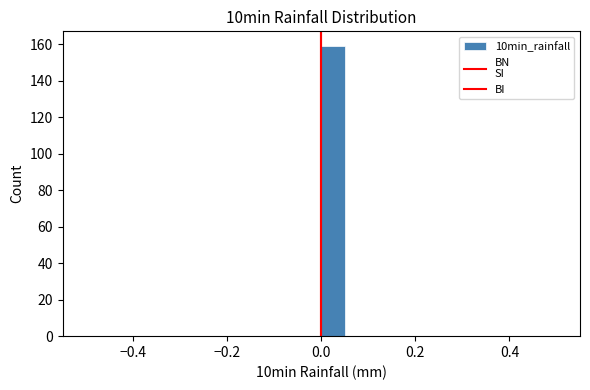

Read against the x-axis, roughly where is the centre of the tallest bar?

0.02